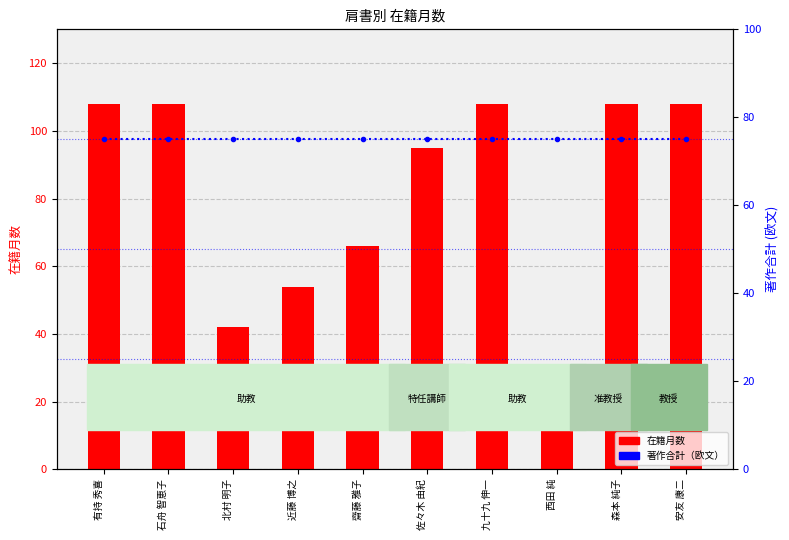

What is the total value across all series at 北村 明子?

117